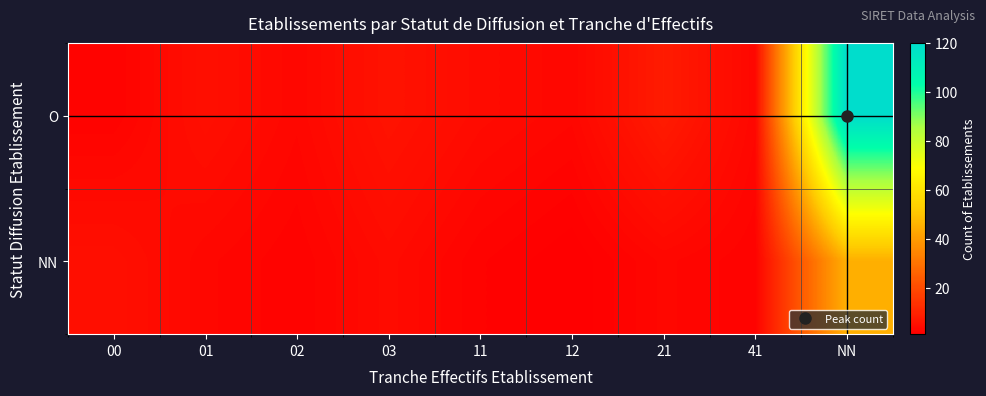

Which series has the largest total across all categories?

O